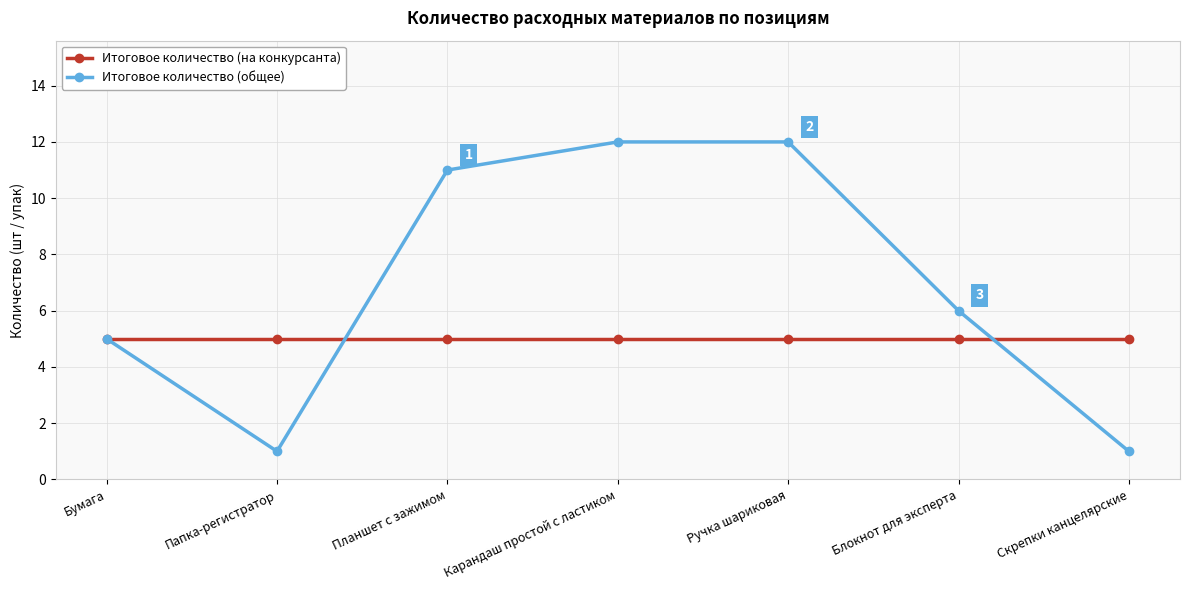

The Итоговое количество (общее) series shows 6 at Блокнот для эксперта. True or false?

True